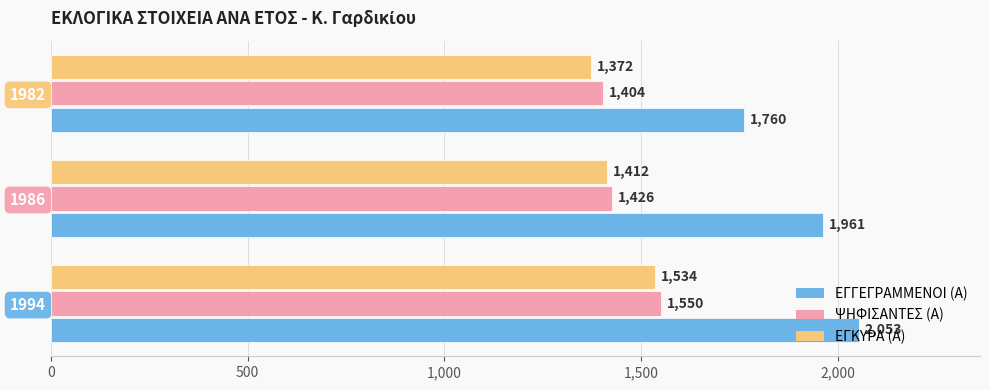

List the labels in order of ΕΓΚΥΡΑ (Α) value, largest first.

1994, 1986, 1982